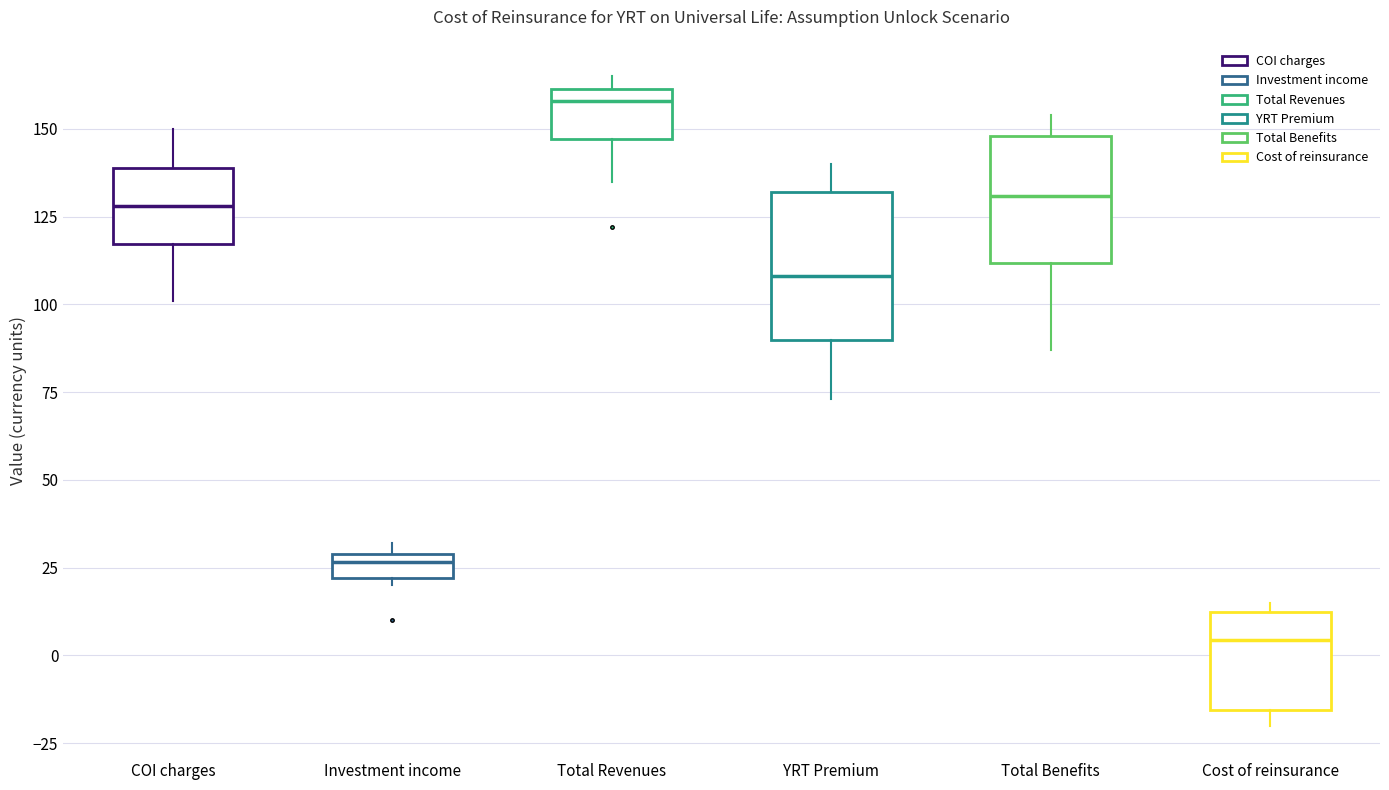

Which box has the lowest median line?

Cost of reinsurance